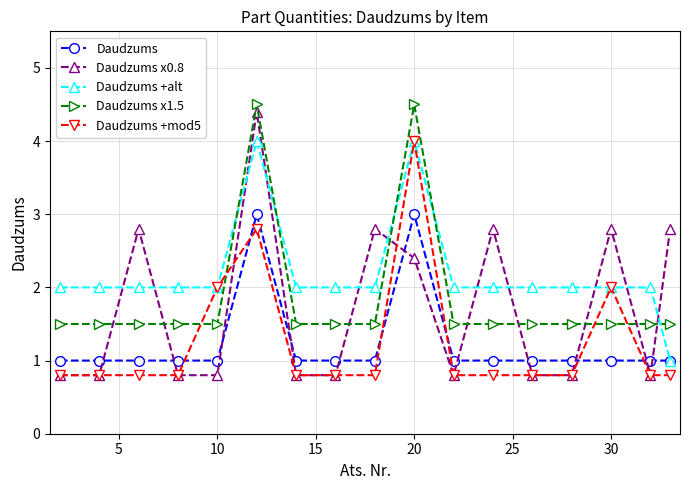

Reading left to right, extract all data points from this chart.

Daudzums: 1.0	1.0	1.0	1.0	1.0	3.0	1.0	1.0	1.0	3.0	1.0	1.0	1.0	1.0	1.0	1.0	1.0
Daudzums x0.8: 0.8	0.8	2.8	0.8	0.8	4.4	0.8	0.8	2.8	2.4	0.8	2.8	0.8	0.8	2.8	0.8	2.8
Daudzums +alt: 2.0	2.0	2.0	2.0	2.0	4.0	2.0	2.0	2.0	4.0	2.0	2.0	2.0	2.0	2.0	2.0	1.0
Daudzums x1.5: 1.5	1.5	1.5	1.5	1.5	4.5	1.5	1.5	1.5	4.5	1.5	1.5	1.5	1.5	1.5	1.5	1.5
Daudzums +mod5: 0.8	0.8	0.8	0.8	2.0	2.8	0.8	0.8	0.8	4.0	0.8	0.8	0.8	0.8	2.0	0.8	0.8